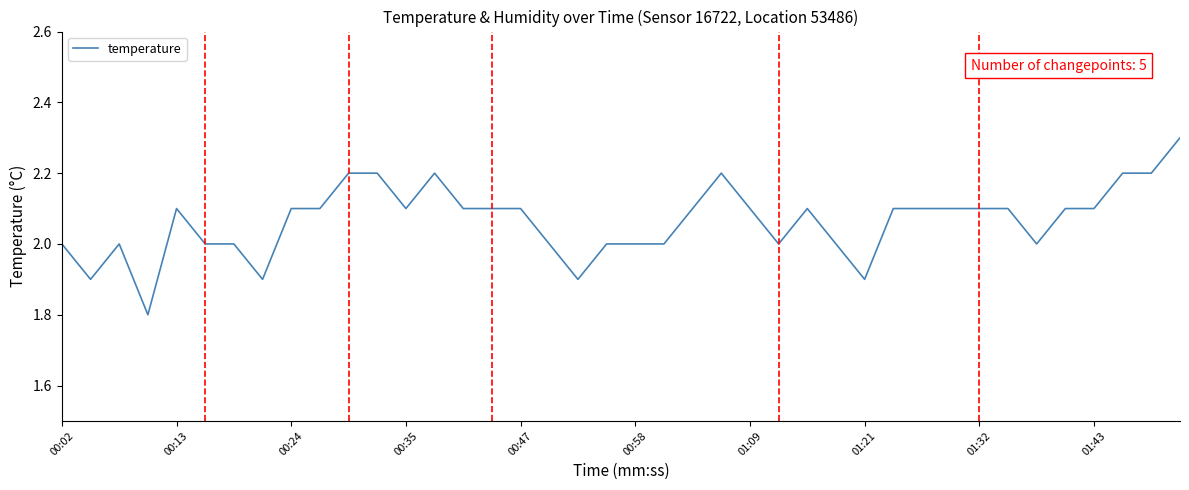

How many lines are shown in the chart?

1